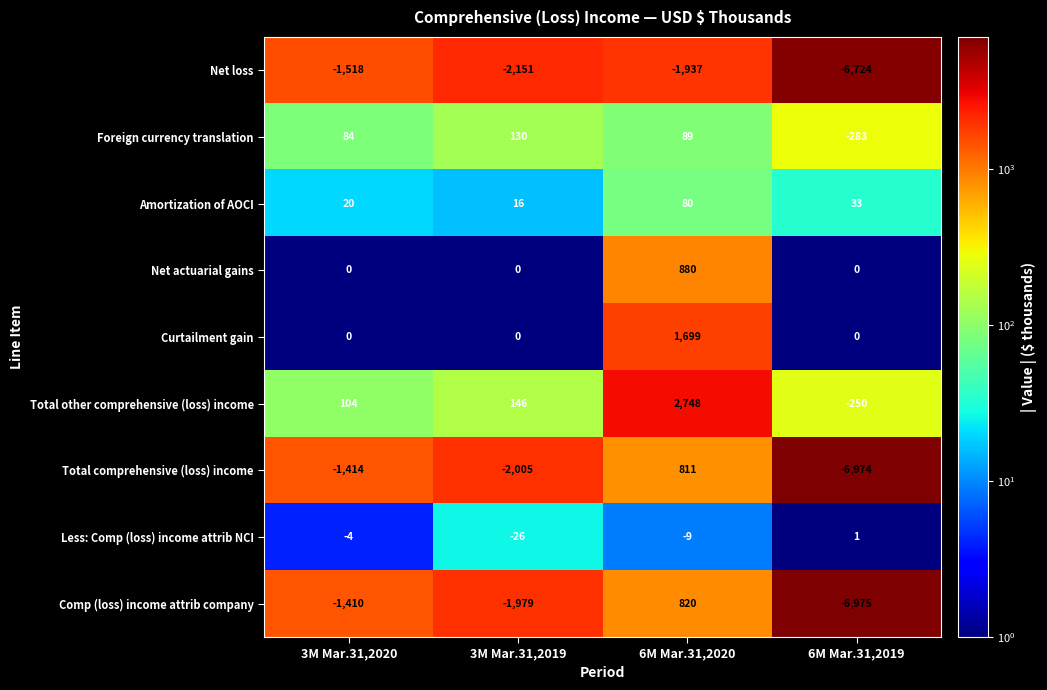

Rank the series by their maximum value, from lowest to highest.

Net loss, Less: Comp (loss) income attrib NCI, Amortization of AOCI, Foreign currency translation, Total comprehensive (loss) income, Comp (loss) income attrib company, Net actuarial gains, Curtailment gain, Total other comprehensive (loss) income